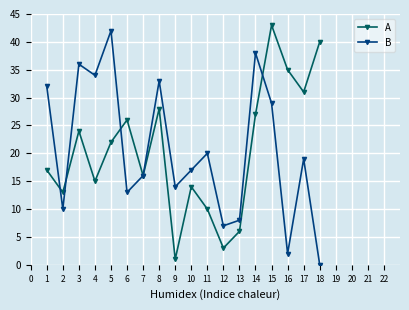

How many values in the A series are below 22?

9